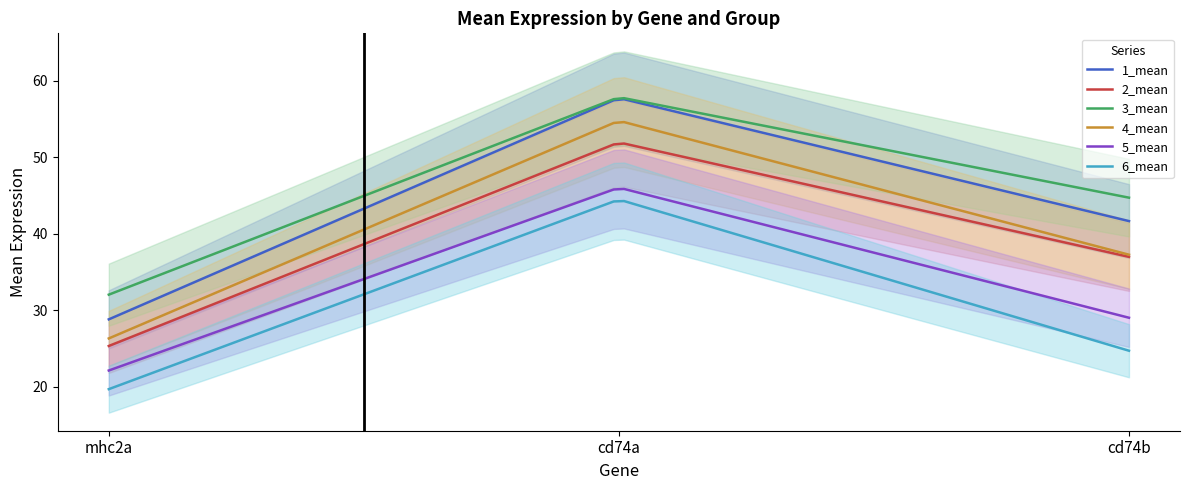

At which category is the sum across all series the highest?

cd74a